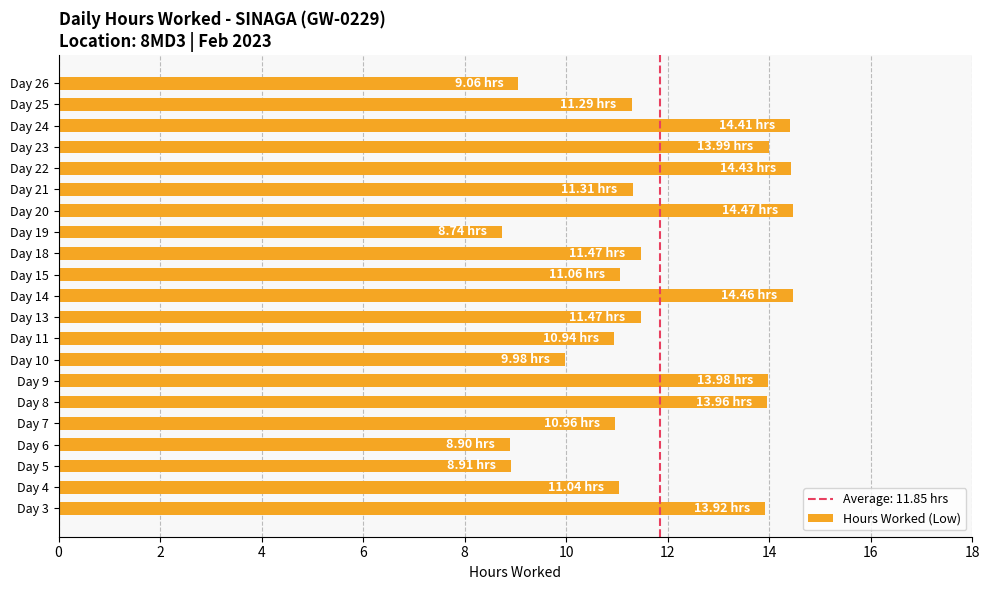

Which has a higher value, Day 14 or Day 5?

Day 14